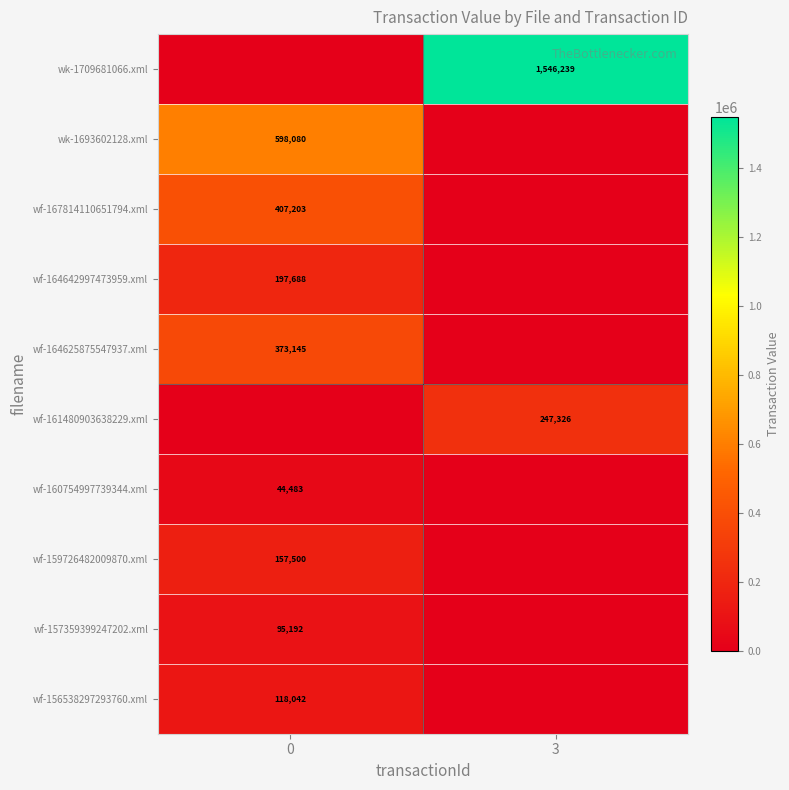

True or false: wf-167814110651794.xml has a value of 407203 at 0.

True